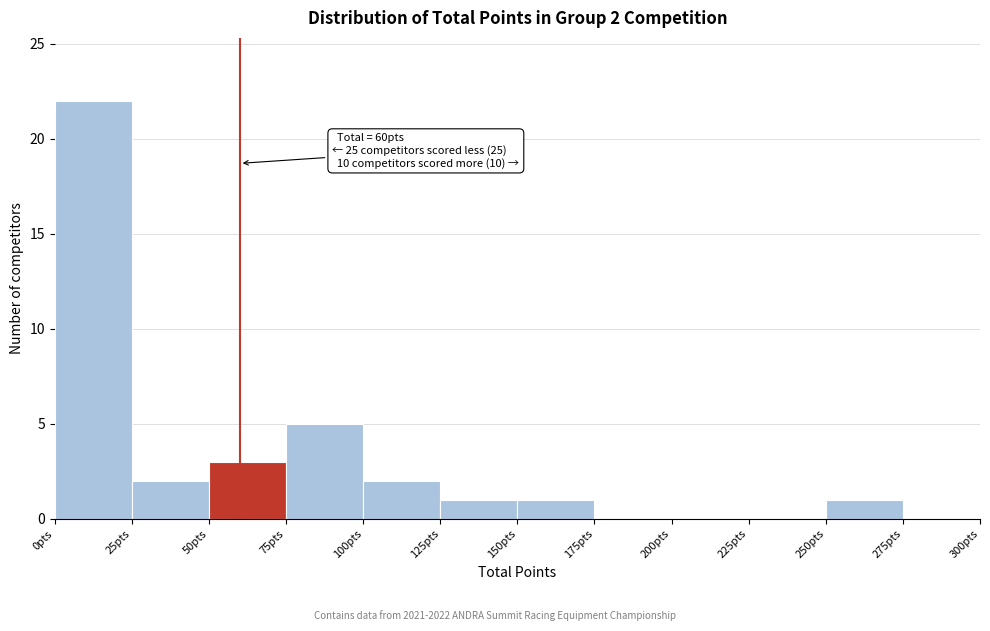

Which range on the x-axis has the tallest bar?

0 to 25